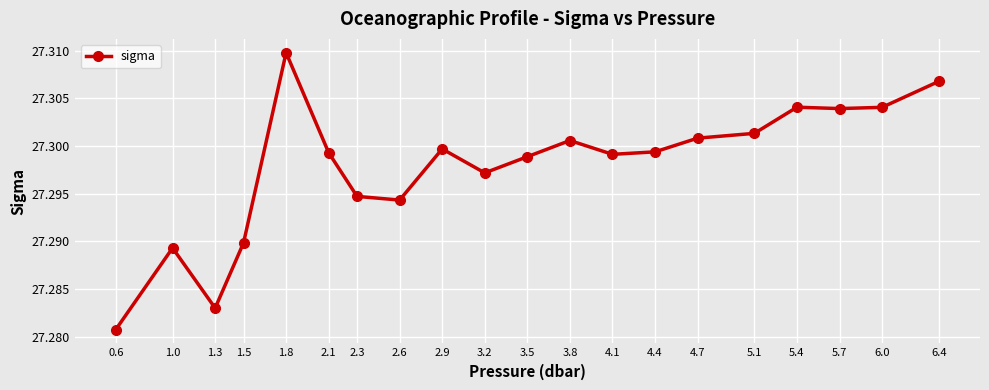

At which category does the chart reach its minimum across all series?

0.6